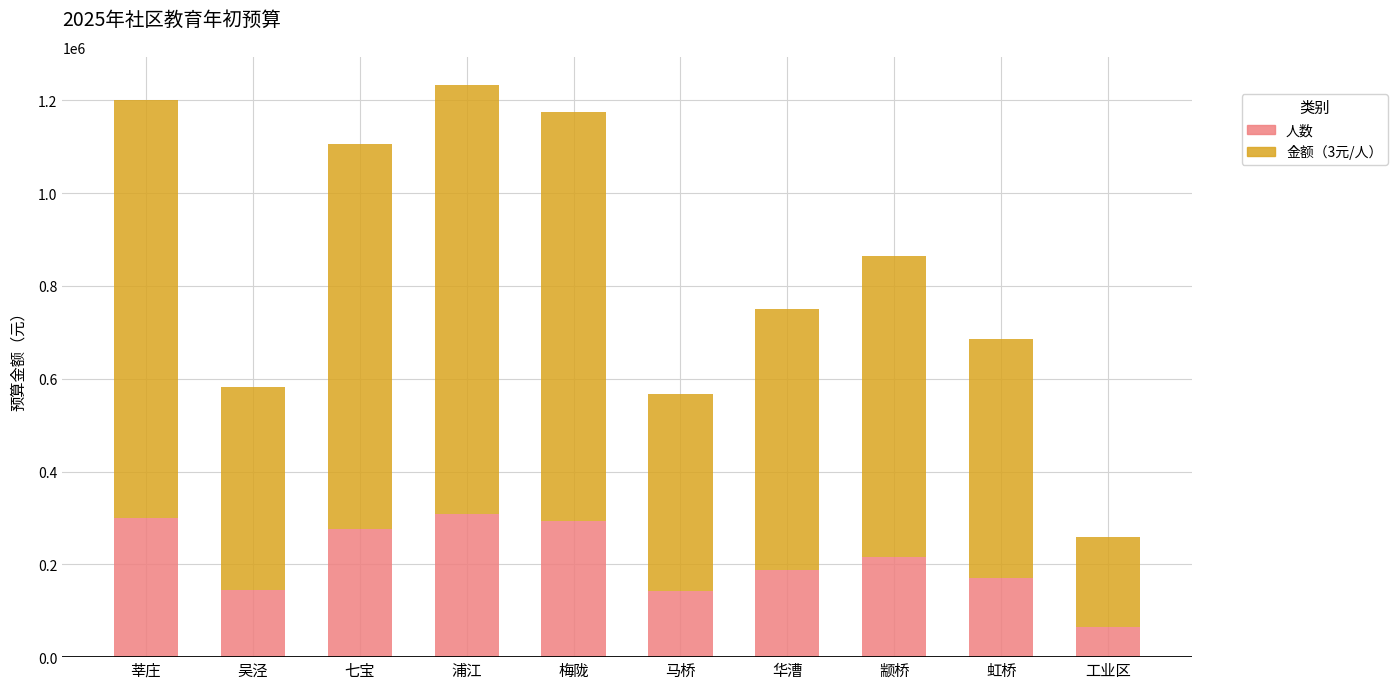

Read the 人数 value at 工业区.

64976